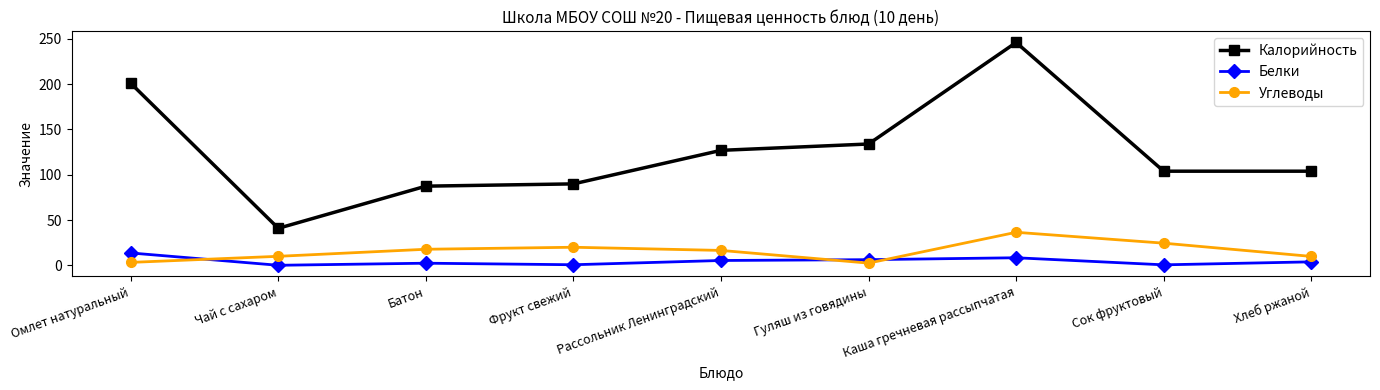

Which series has the largest total across all categories?

Калорийность